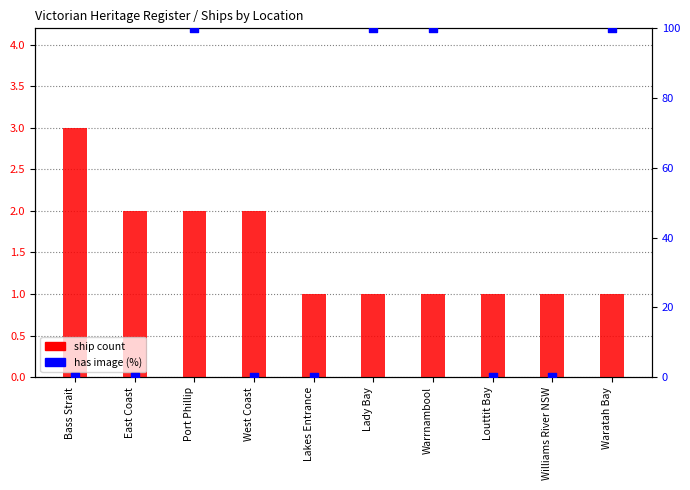

What is the total value across all series at West Coast?

2